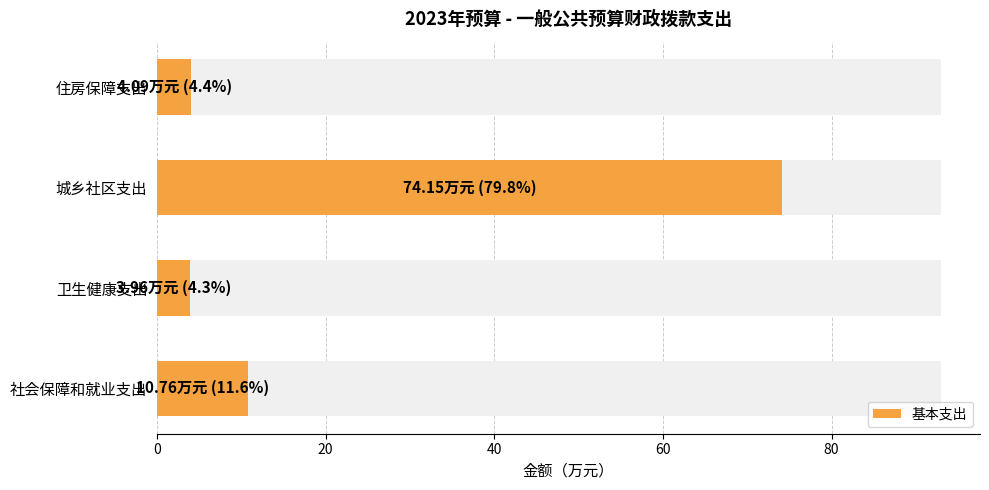

What is the sum of all values?

93.0